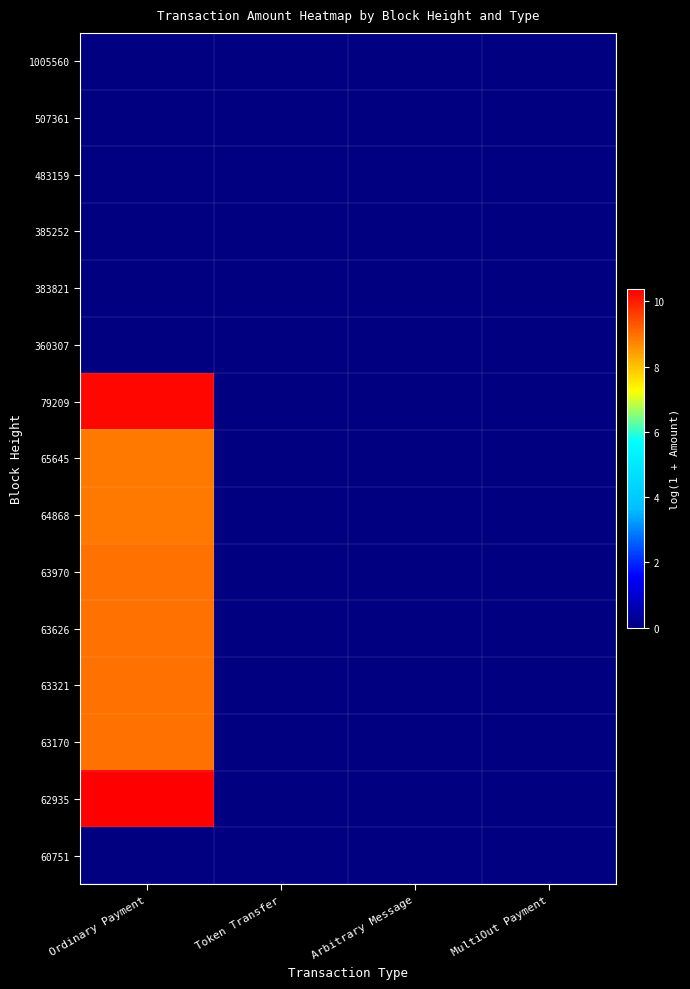

At how many categories does at least one series exceed 4?

1